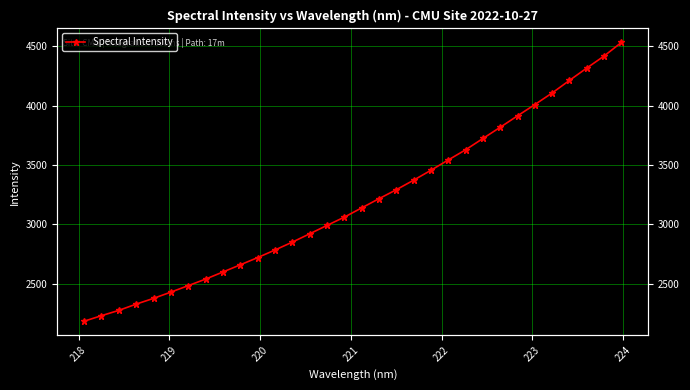

How many values are below 3138?

16